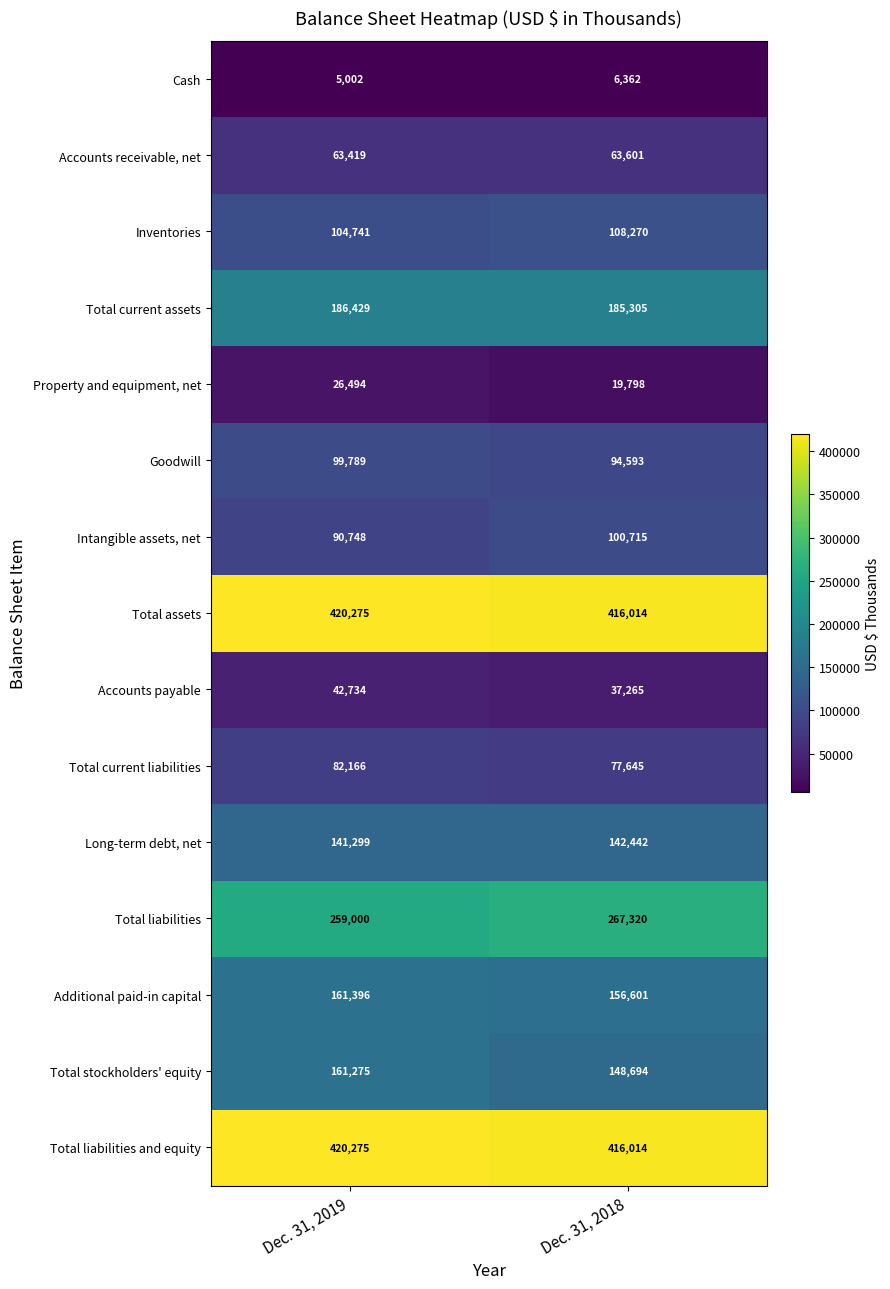

How many distinct data groups are displayed?

15